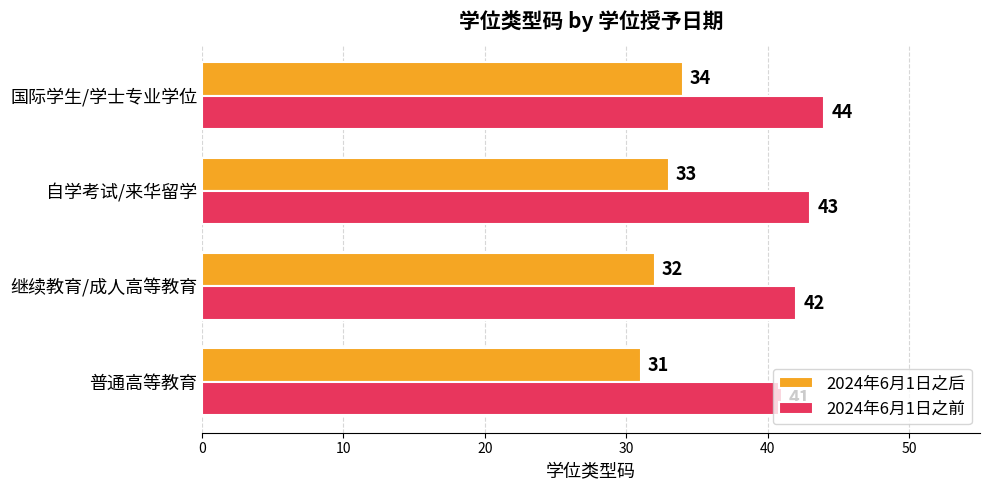

Count the 2024年6月1日之前 values in the range 42 to 44.

3